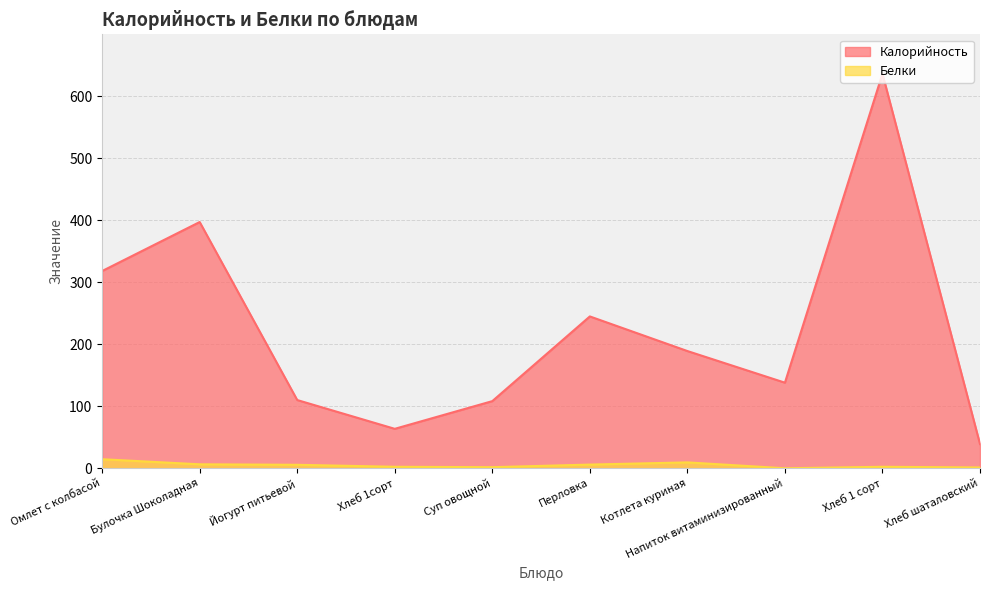

The value of Белки at Омлет с колбасой is 3.7. True or false?

False